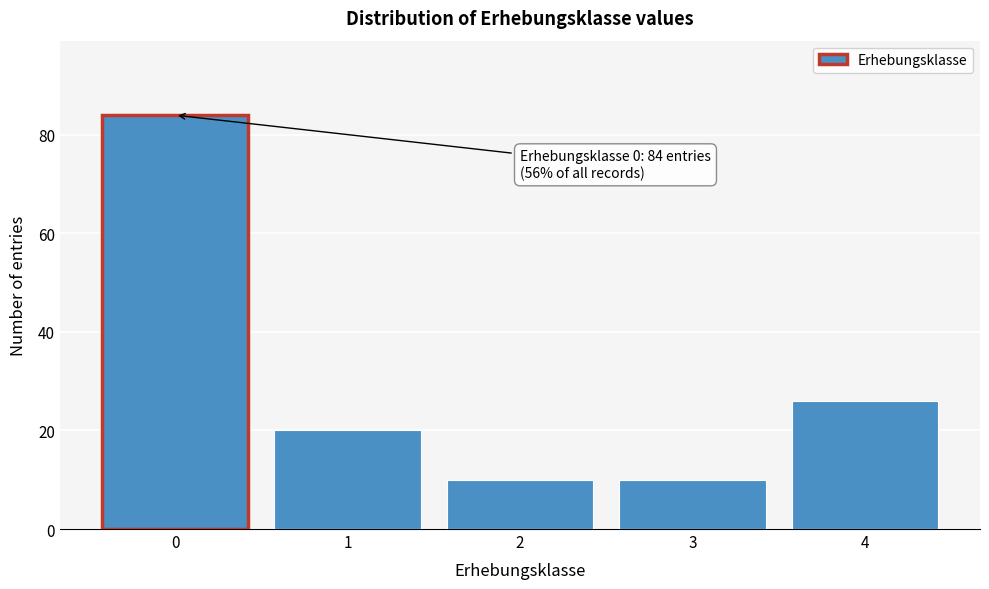

Reading left to right, extract all data points from this chart.

0=84	1=20	2=10	3=10	4=26